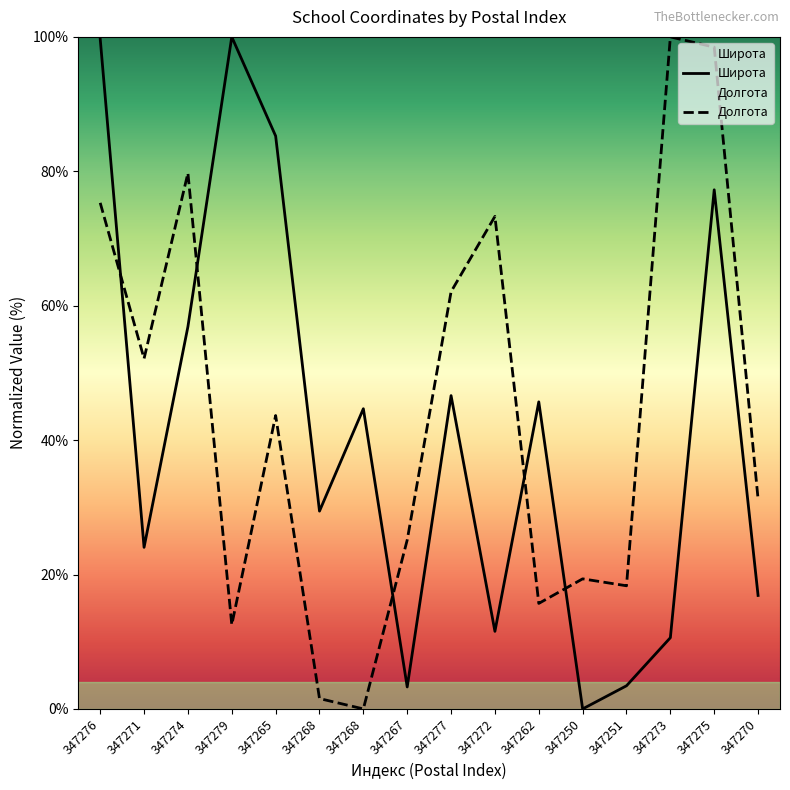

Reading left to right, extract all data points from this chart.

Широта: 99.7	24.0	56.9	100.0	85.3	29.4	44.7	3.3	46.6	11.5	45.7	0.0	3.4	10.6	77.2	16.9
Долгота: 75.3	52.1	79.7	12.5	43.7	1.5	0.0	25.1	62.1	73.3	15.7	19.4	18.3	100.0	98.5	31.2